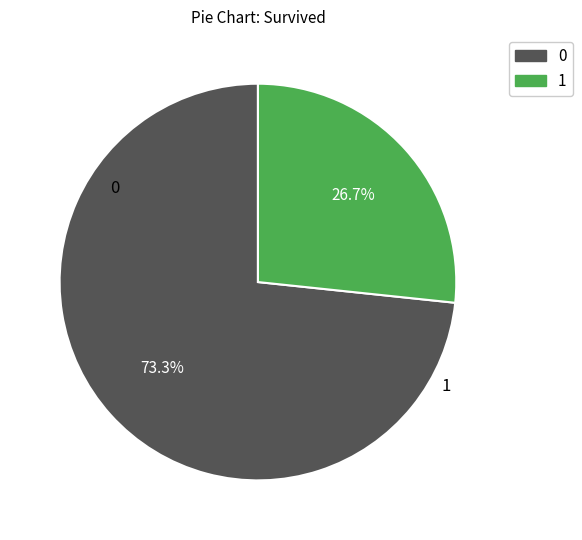

Is 1 the majority of the pie?

No